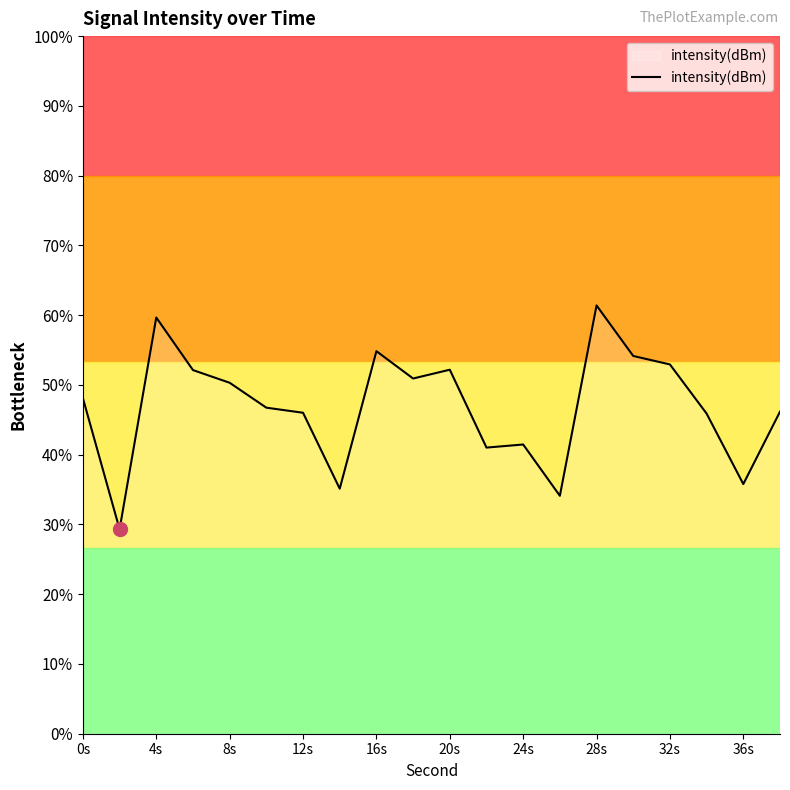

What is the smallest value displayed?

29.3